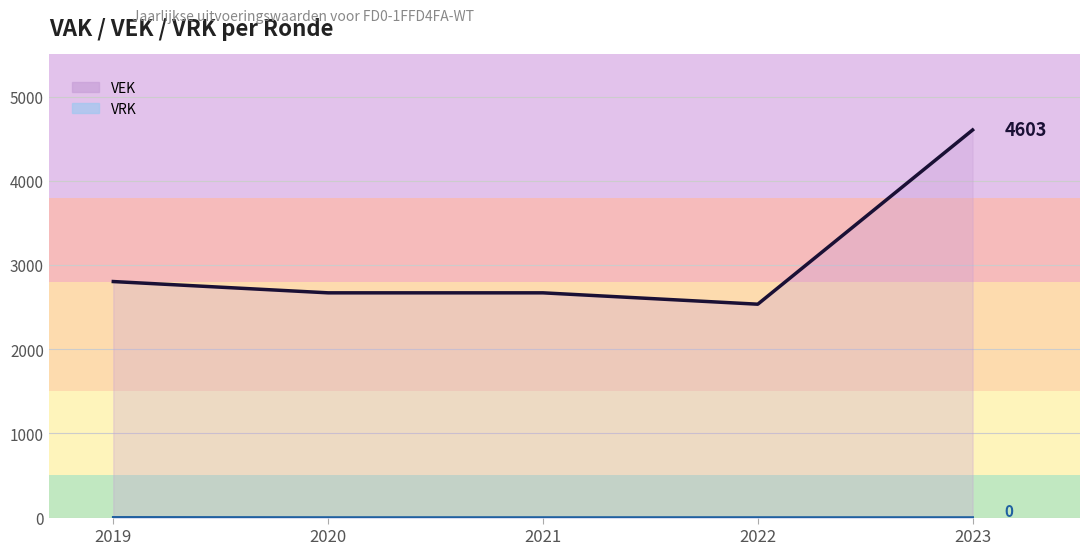

How many VRK line values are between 0 and 1?

4